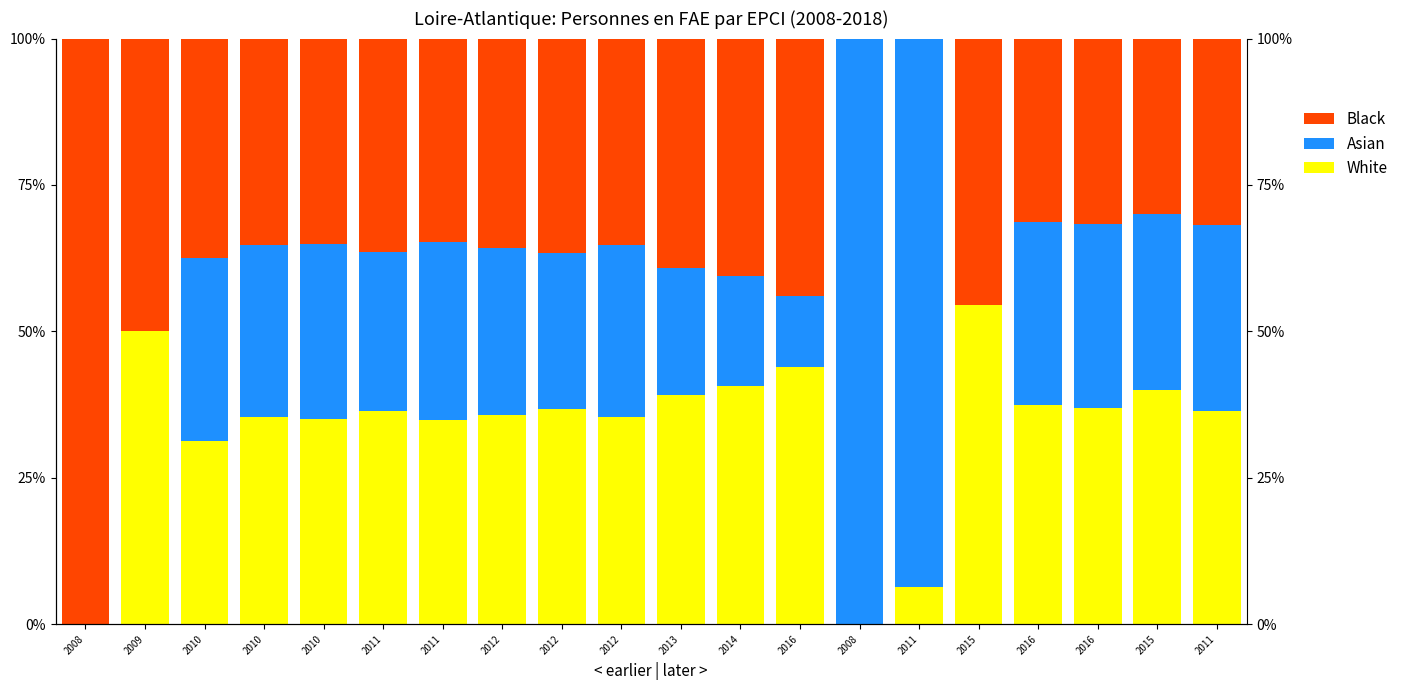

At which label is Asian closest to 50?

2011